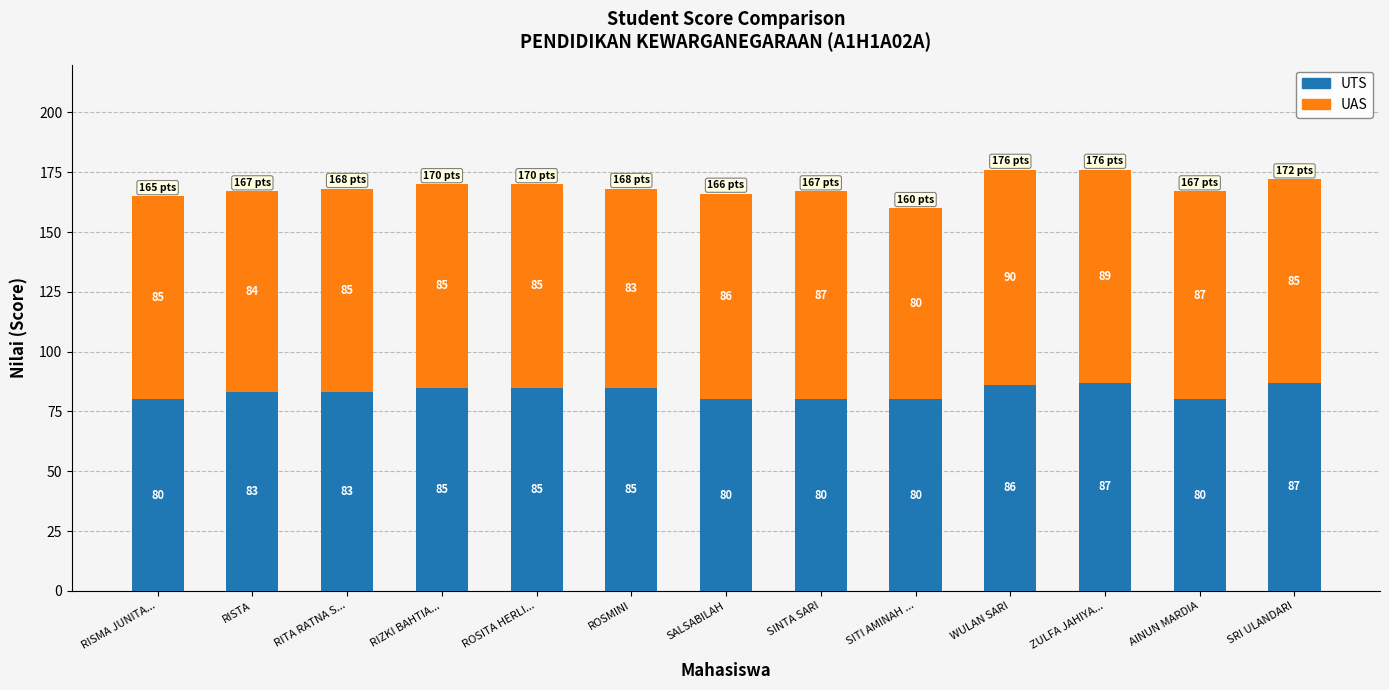

What is the minimum value for UTS?

80